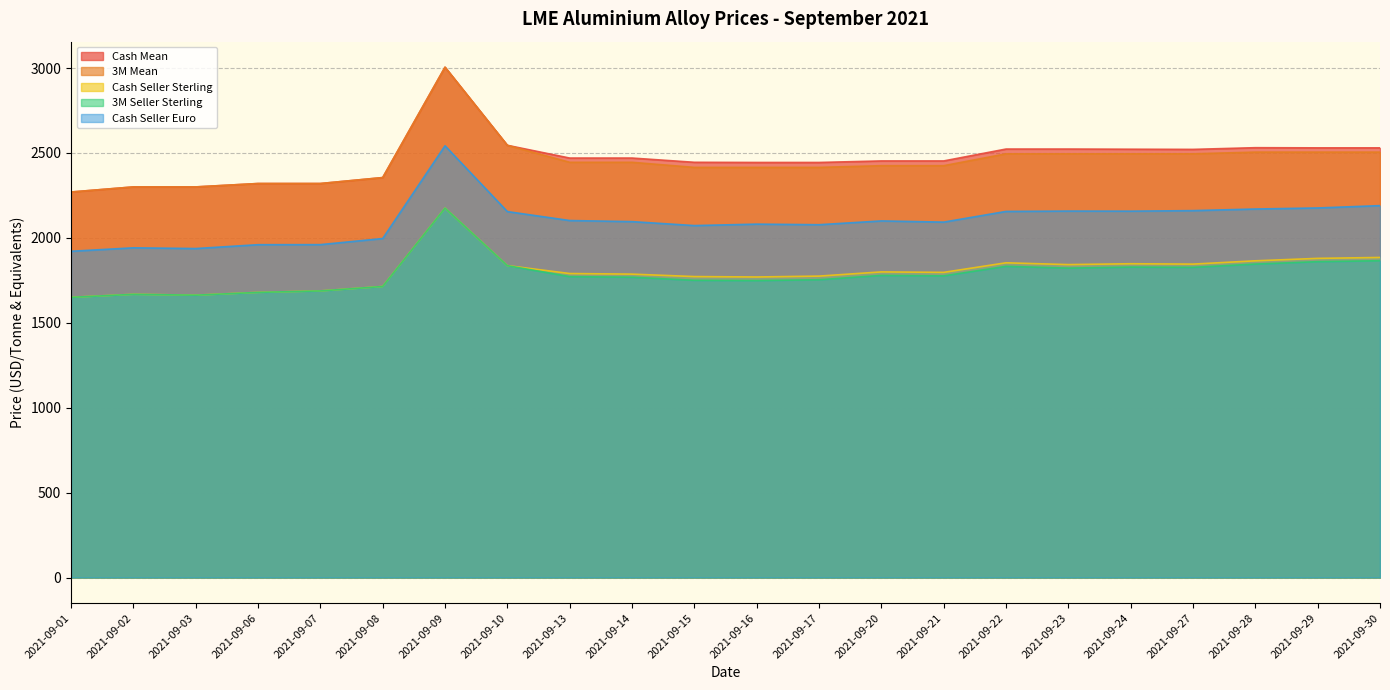

Which series has the largest total across all categories?

Cash Mean